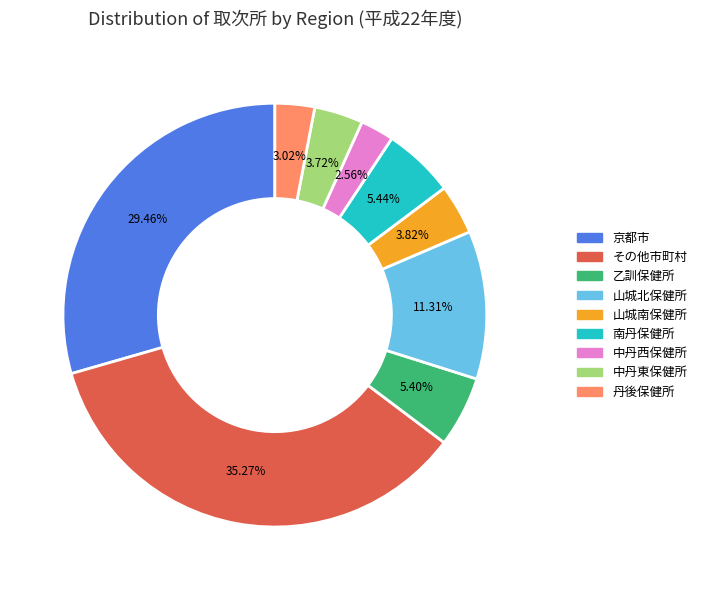

Combined, what portion of the pie is 中丹西保健所 and 山城南保健所?

6.4%